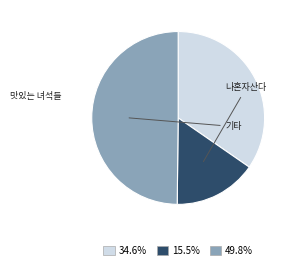

Do 49.8% and 34.6% together represent more than half of the pie?

Yes